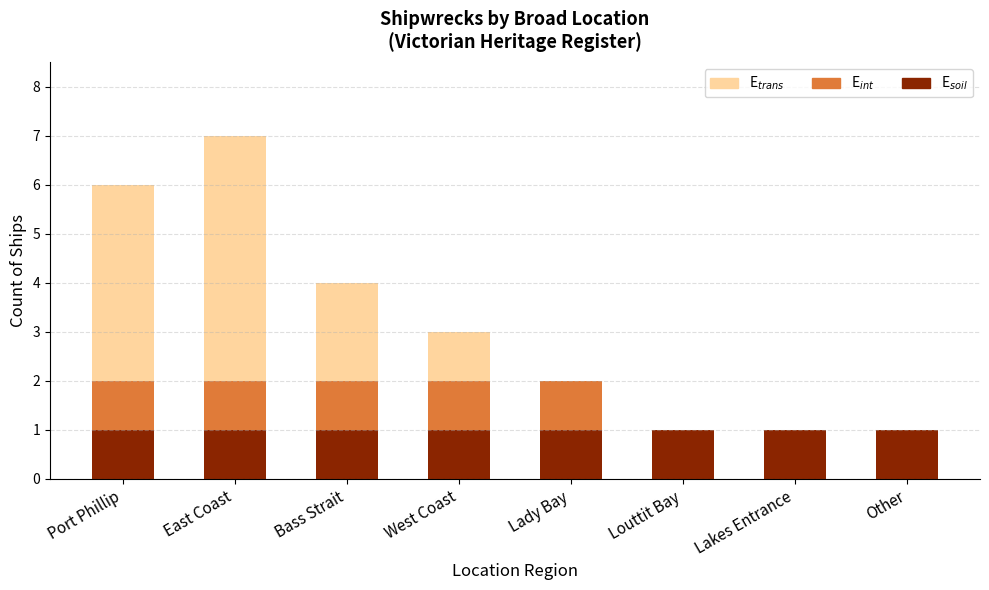

At which category is the sum across all series the highest?

East Coast